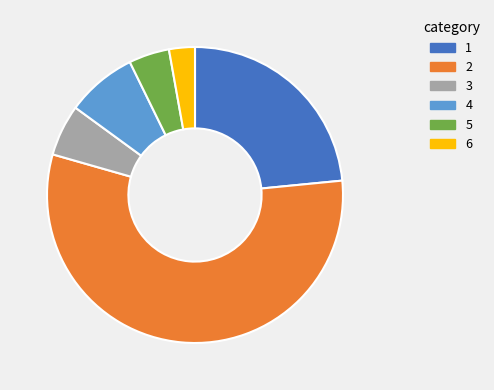

Rank the categories by value from lowest to highest.

6, 5, 3, 4, 1, 2